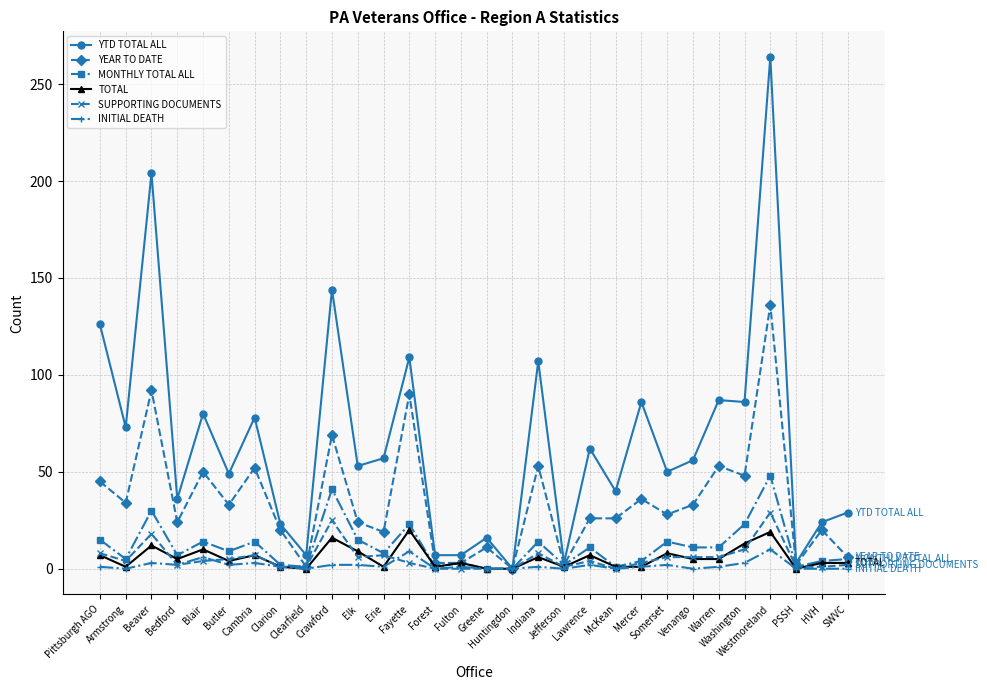

Which series has the largest total across all categories?

YTD TOTAL ALL